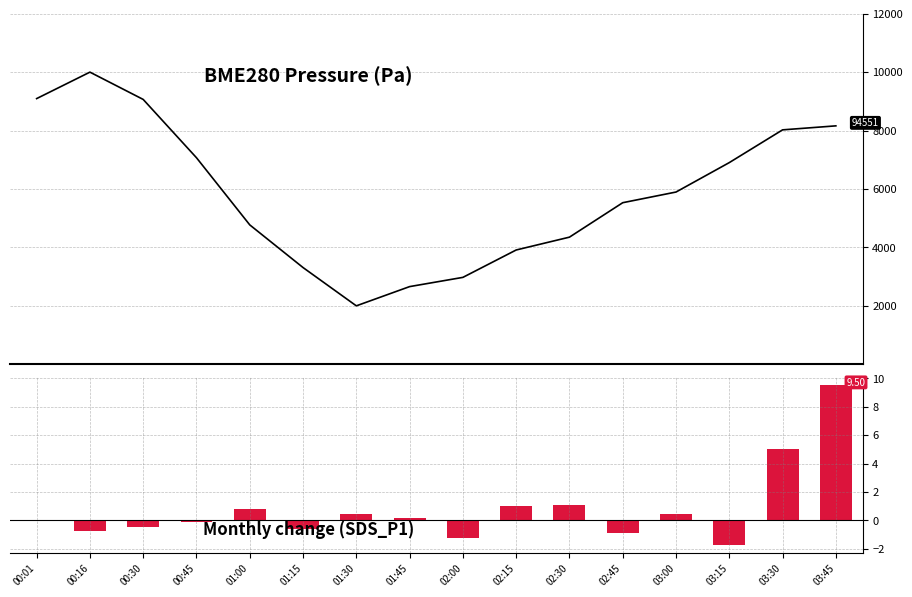

What is the sum of all BME280_pressure values?

93722.8